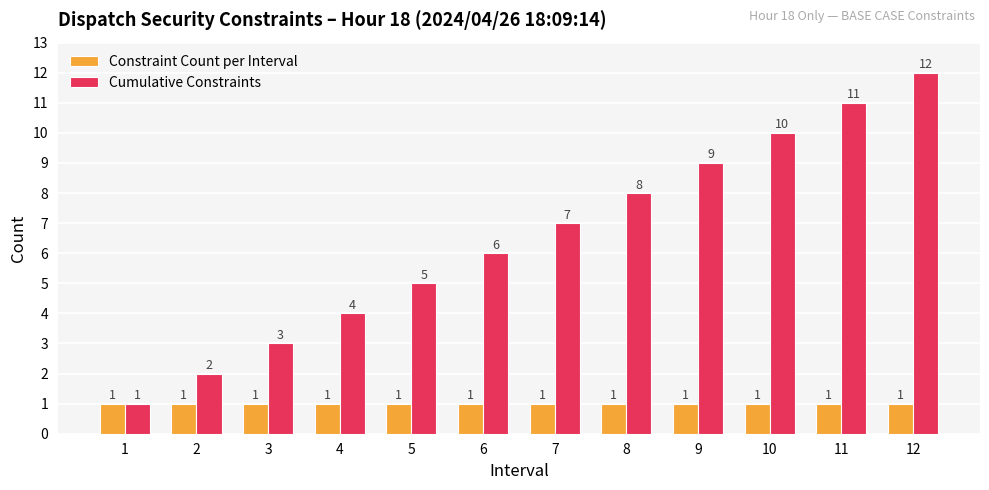

What is the smallest value displayed?

1